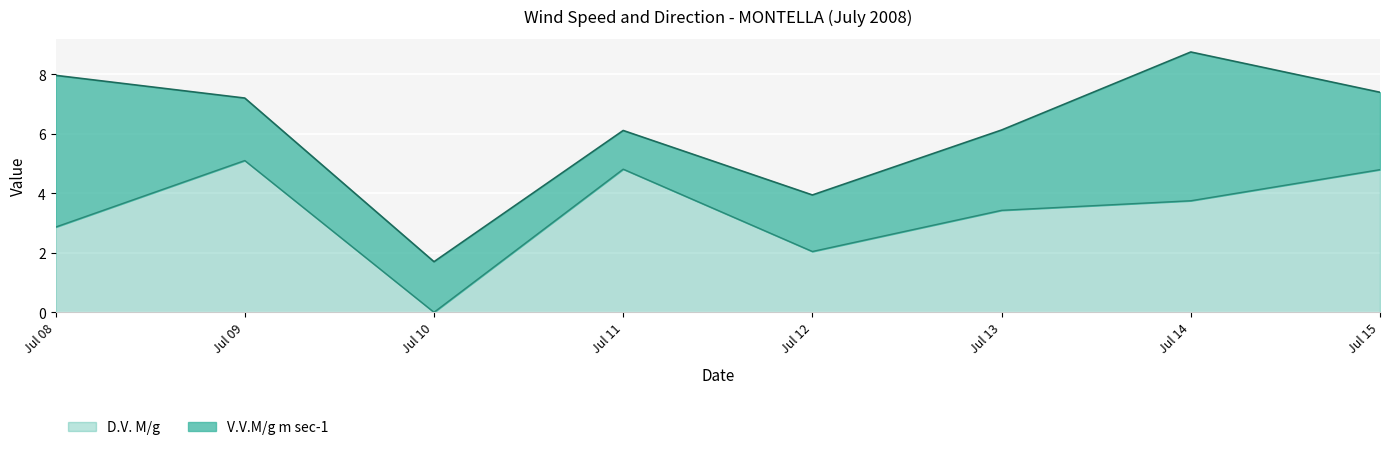

The value of D.V. M/g at Jul 09 is 9.0. True or false?

False